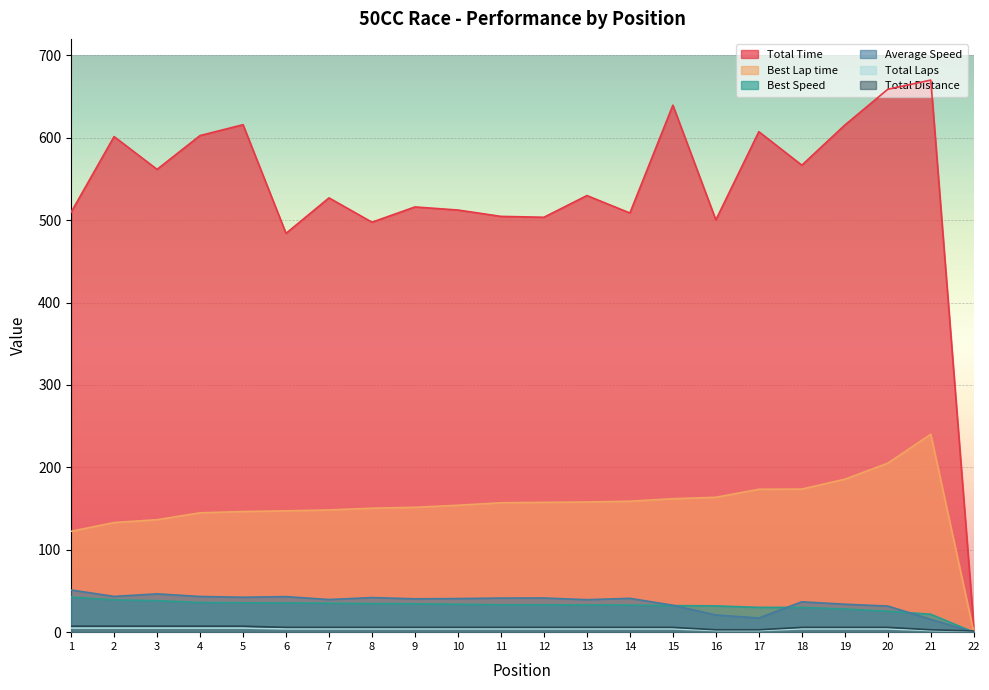

Is the value of Average Speed at 3 greater than the value of Best Speed at 10?

Yes